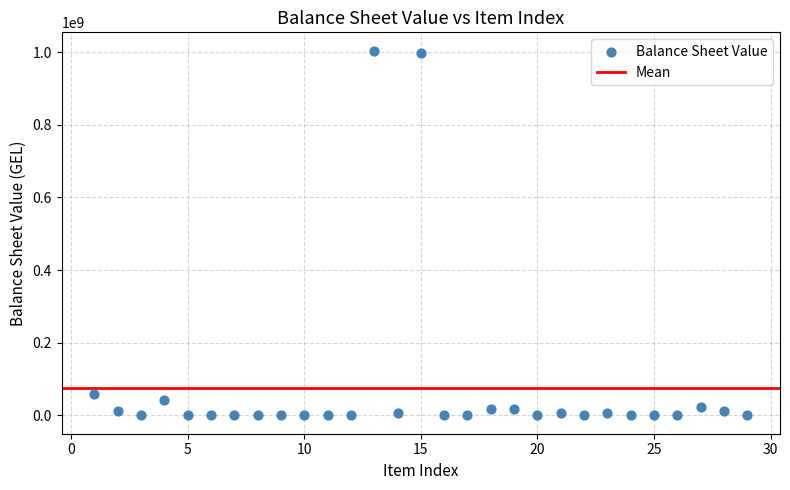

What is the range of Y values (max minus min)?

1004307045.6